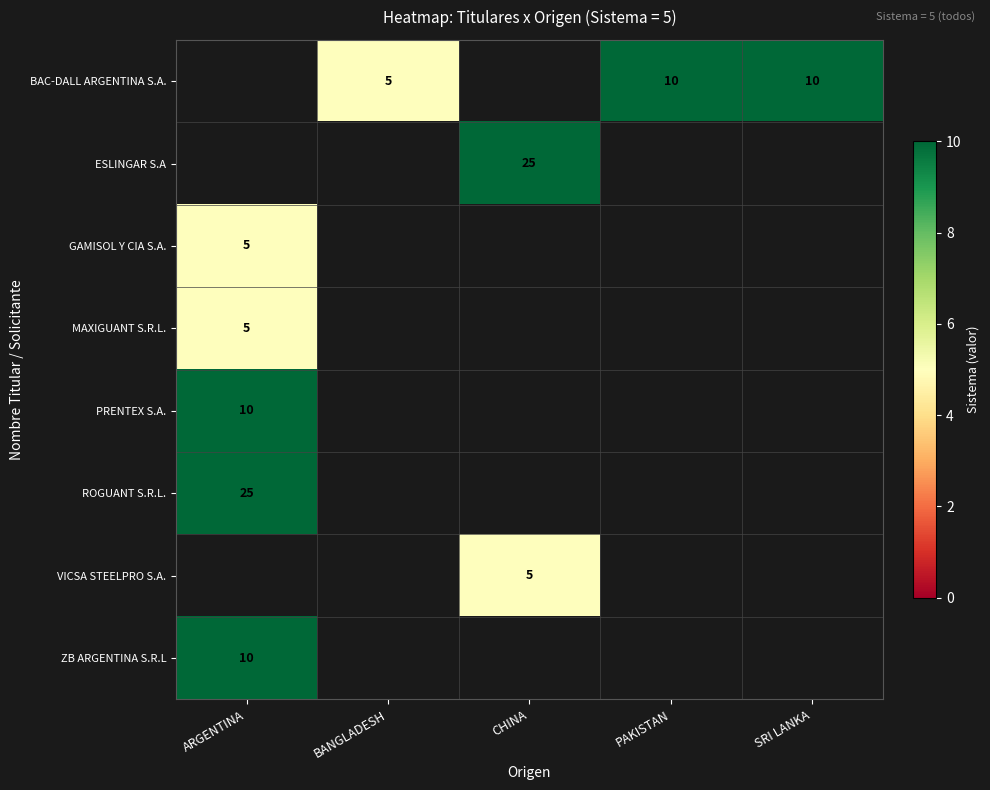

The value of ROGUANT S.R.L. at ARGENTINA is 25. True or false?

True